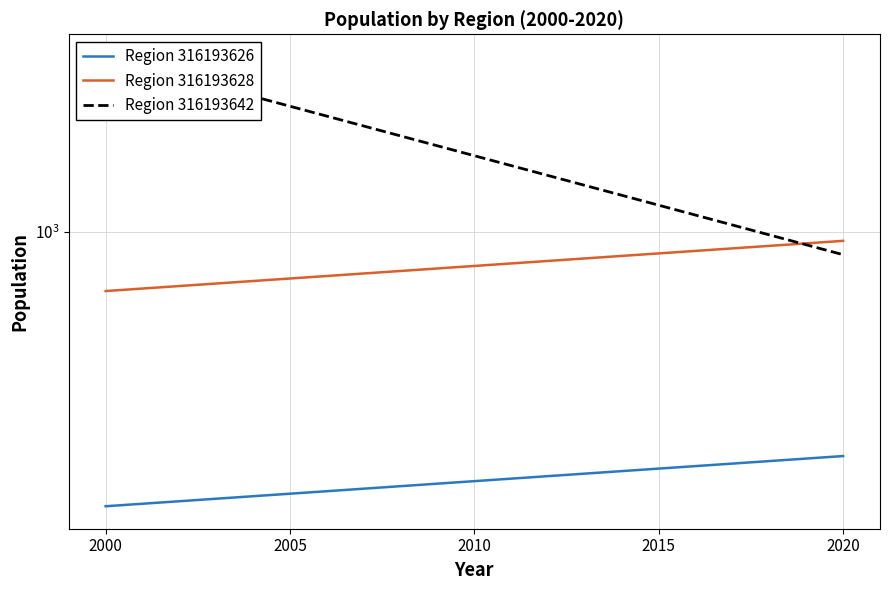

At 2020, list the series in order from smallest to largest.

Region 316193626, Region 316193642, Region 316193628